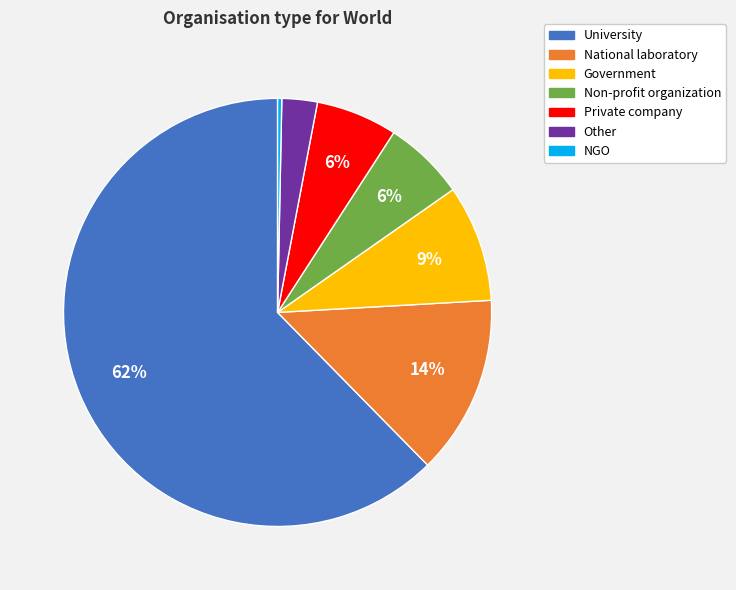

What is the smallest slice in the pie chart?

NGO